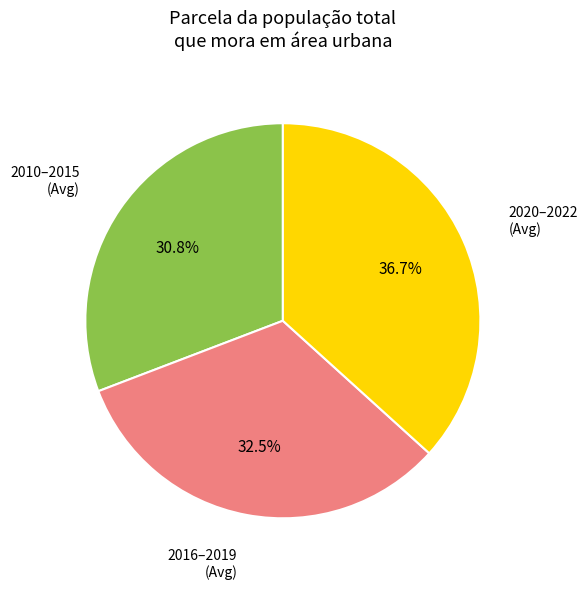

Between 2016–2019 (Avg) and 2010–2015 (Avg), which is larger?

2016–2019 (Avg)